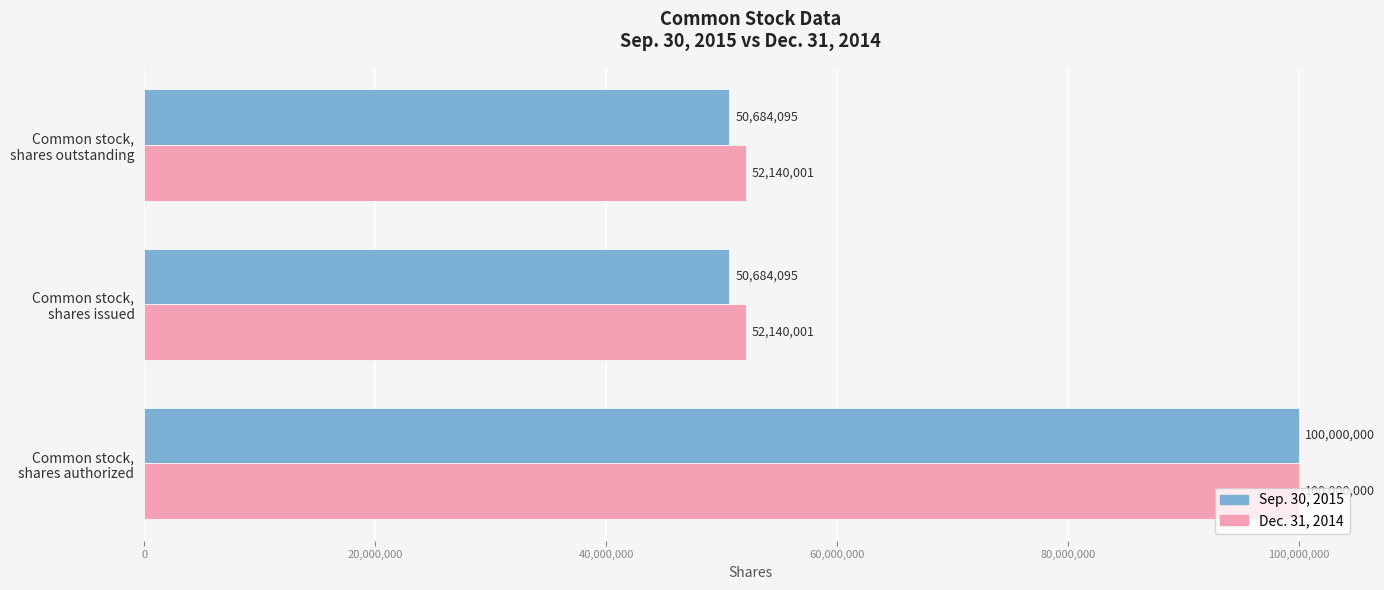

Which series has the largest range (max minus min)?

Sep. 30, 2015